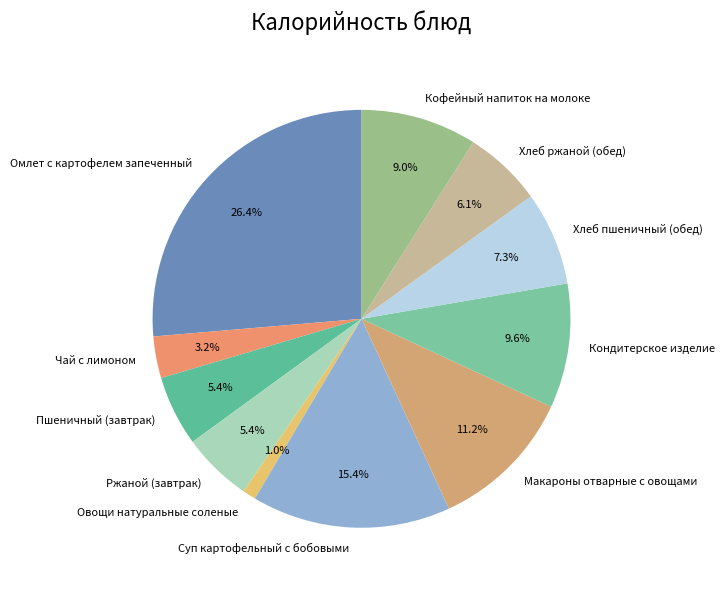

What percentage is the Суп картофельный с бобовыми slice, to the nearest percent?

15%